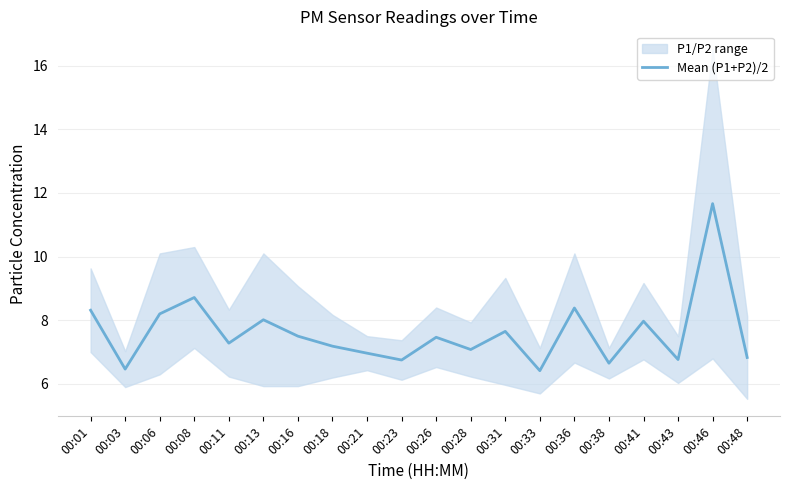

Rank the categories by value from highest to lowest.

00:46, 00:08, 00:36, 00:01, 00:06, 00:13, 00:41, 00:31, 00:16, 00:26, 00:11, 00:18, 00:28, 00:21, 00:48, 00:43, 00:23, 00:38, 00:03, 00:33